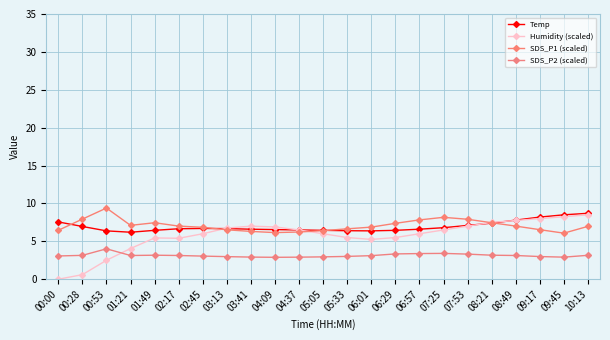

What is the difference between the SDS_P1 (scaled) values at 03:41 and 00:28?

1.6